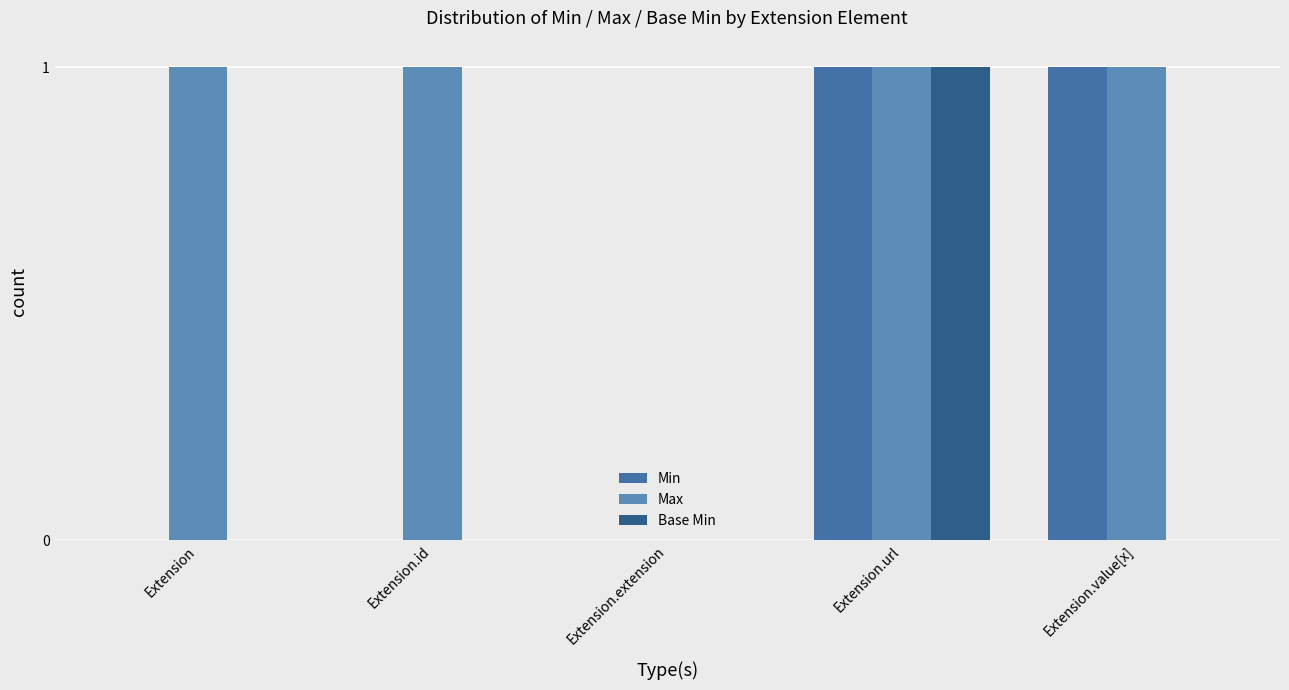

What is the sum of all Base Min values?

1